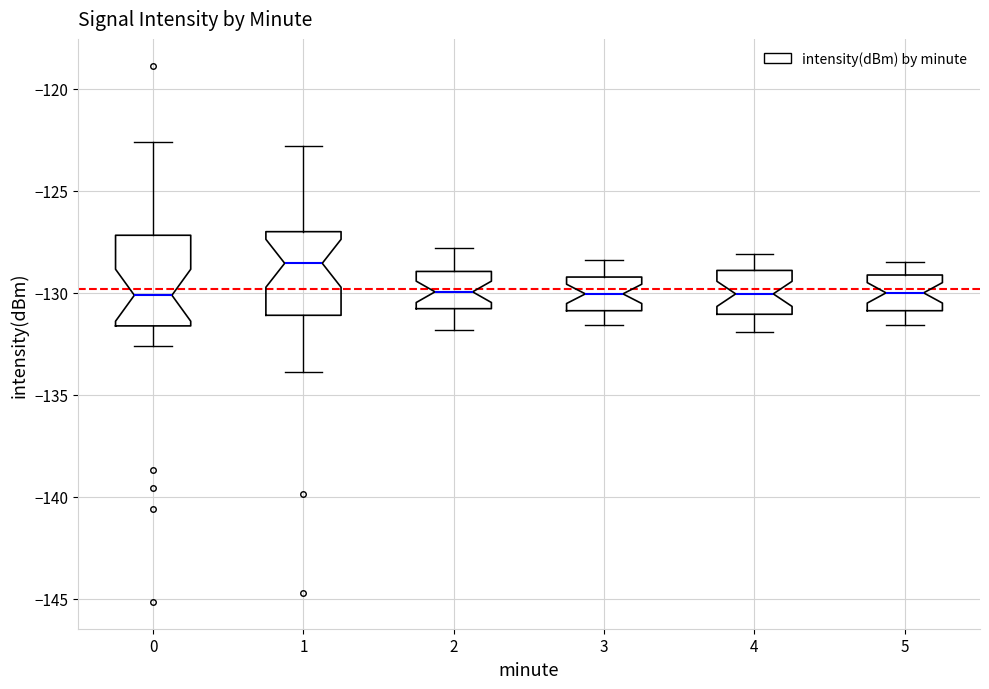

Reading left to right, read every box against the y-axis: the position of its median line, the range the box covers, and the ends of its whiskers. The values are not printed on the chart, so give them approximately, as read against the axis.

0: median -130.0, box -131.5 to -127.0, whiskers -132.5 to -122.5
1: median -128.5, box -131.0 to -127.0, whiskers -134.0 to -123.0
2: median -130.0, box -131.0 to -129.0, whiskers -132.0 to -128.0
3: median -130.0, box -131.0 to -129.0, whiskers -131.5 to -128.5
4: median -130.0, box -131.0 to -129.0, whiskers -132.0 to -128.0
5: median -130.0, box -131.0 to -129.0, whiskers -131.5 to -128.5